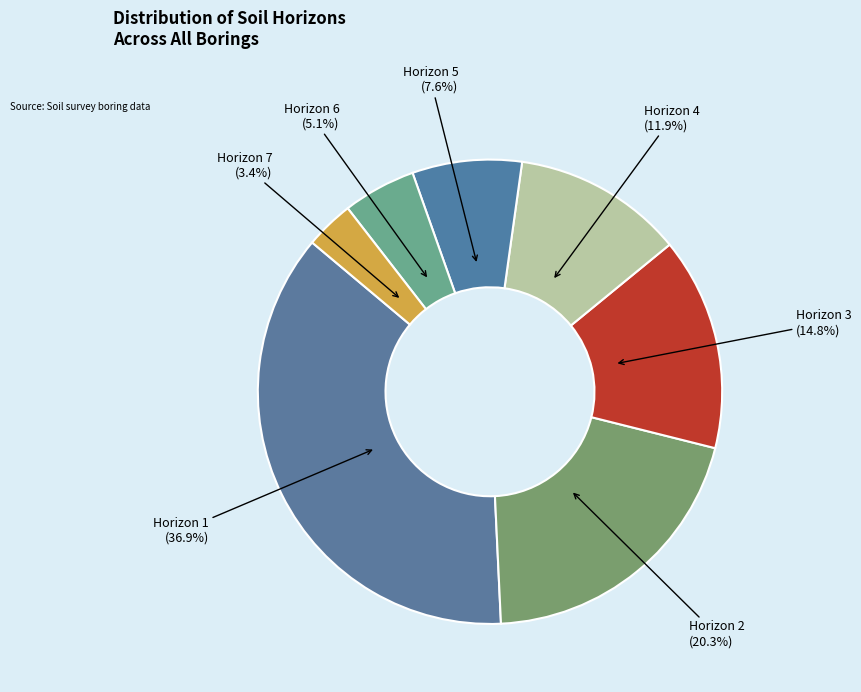

Rank the categories by value from lowest to highest.

Horizon 7, Horizon 6, Horizon 5, Horizon 4, Horizon 3, Horizon 2, Horizon 1